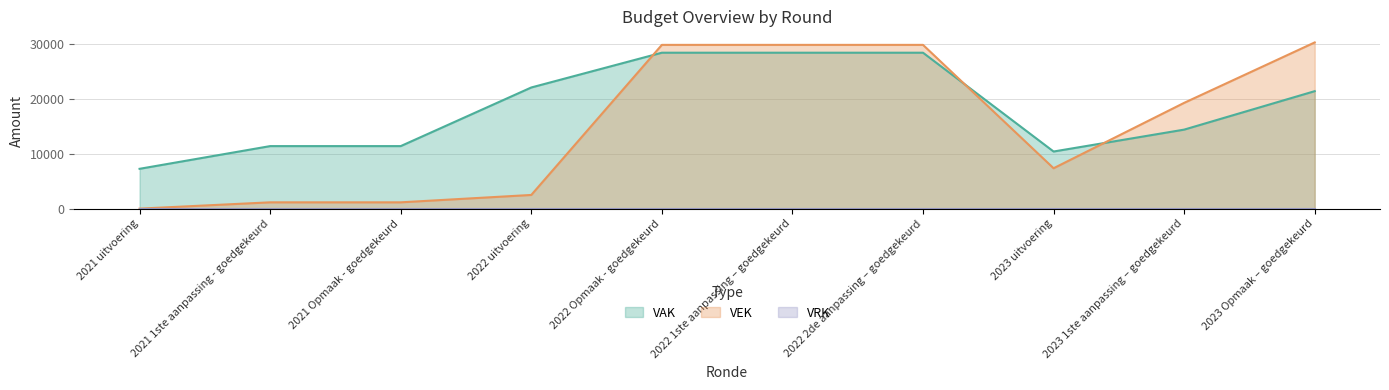

What is the difference between the second highest and minimum values in the VAK series?

21133